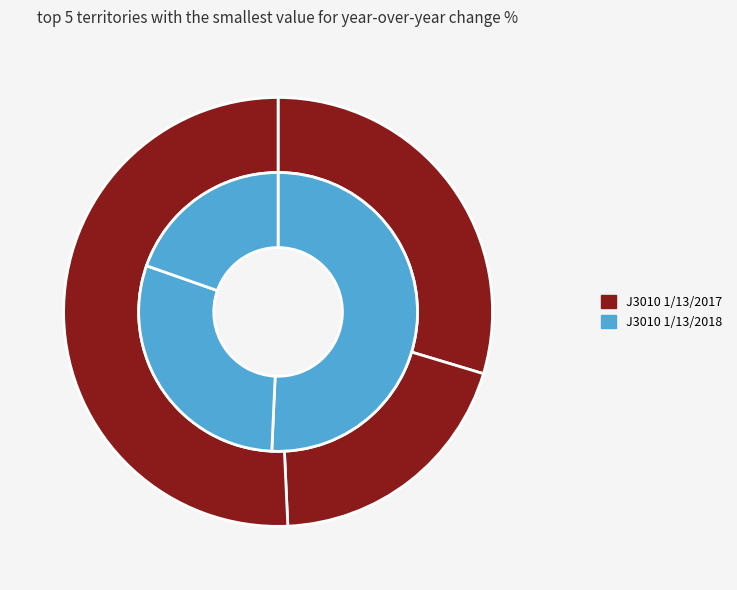

Is it true that 383798 is 21% of the pie?

False